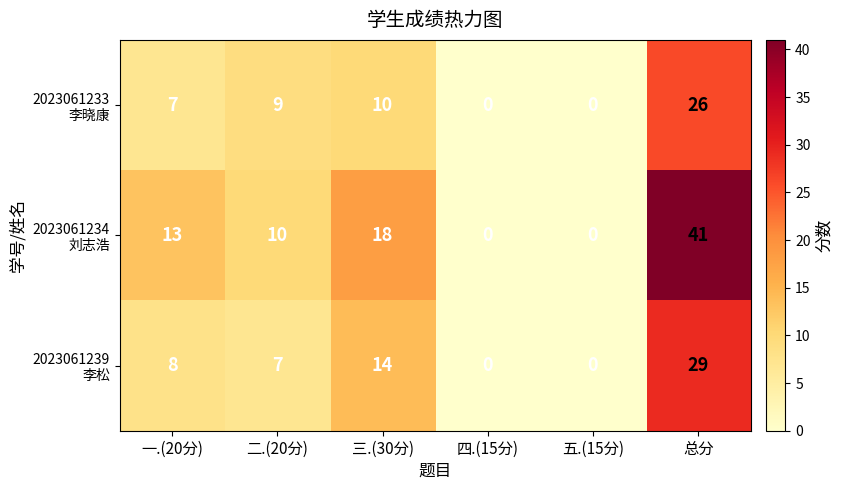

What is the maximum value shown in the chart?

41